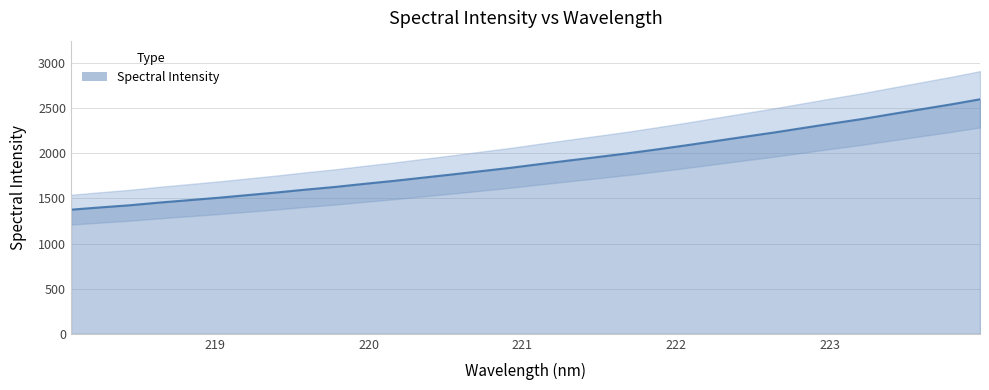

The value at 219.2067 is 1536.2. True or false?

True